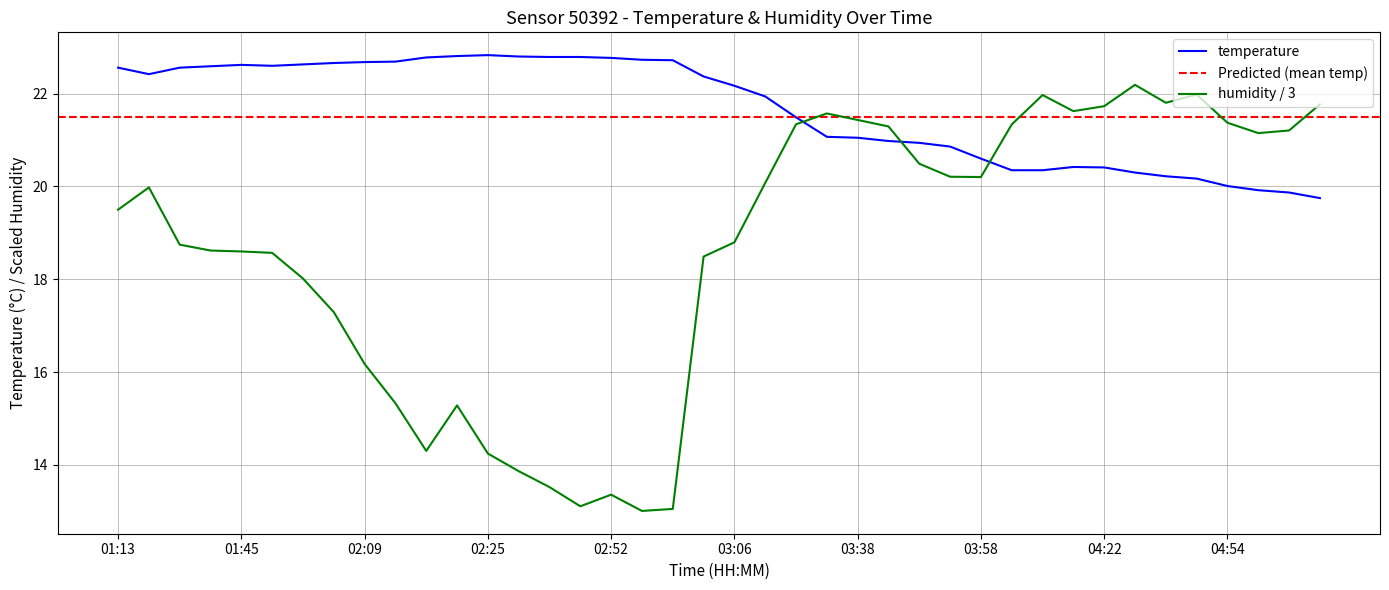

What is the label of the 32nd point from the right?

02:09